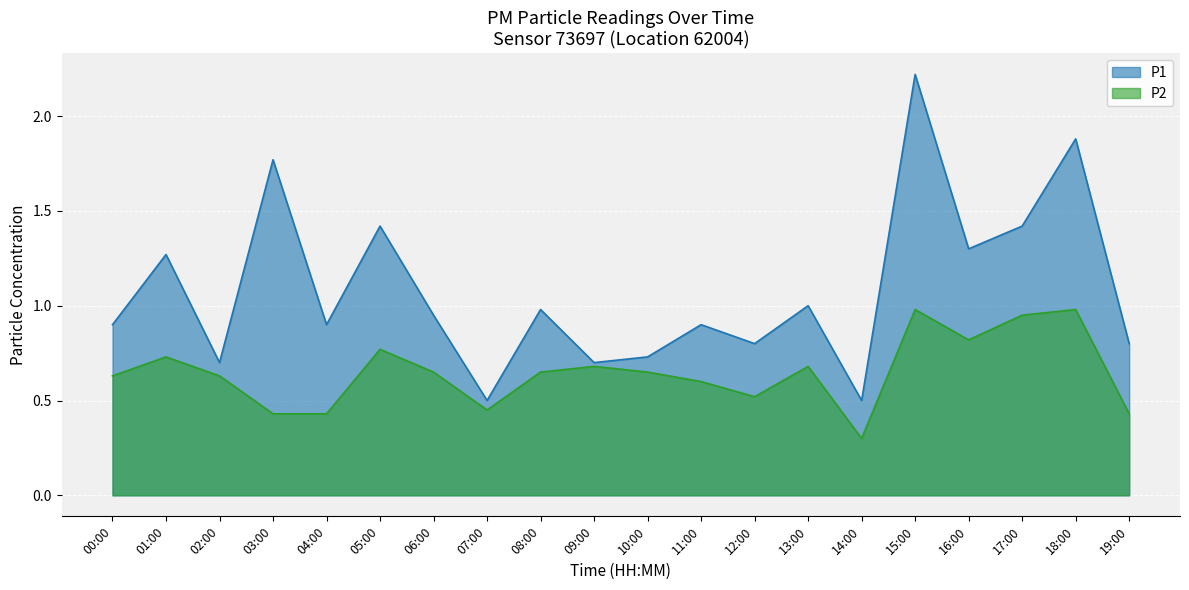

What is the maximum value shown in the chart?

2.2